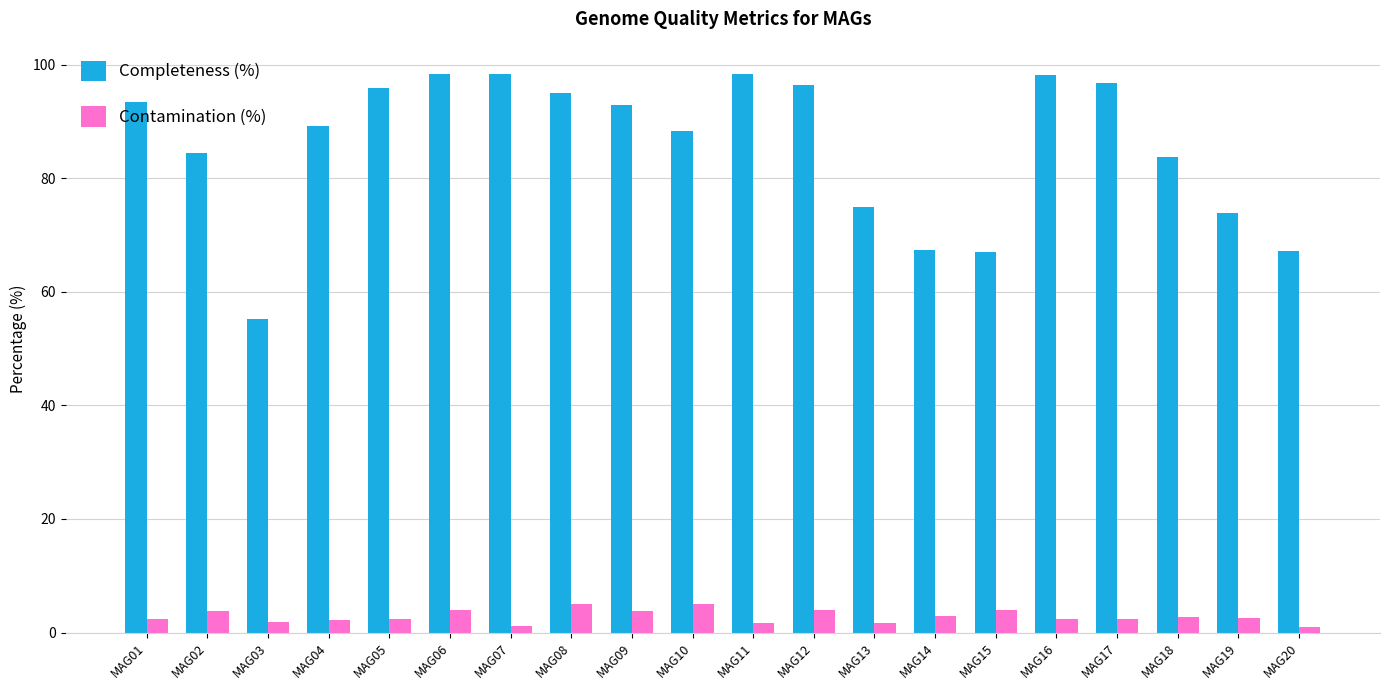

What is the average value of the Completeness (%) series?

85.8